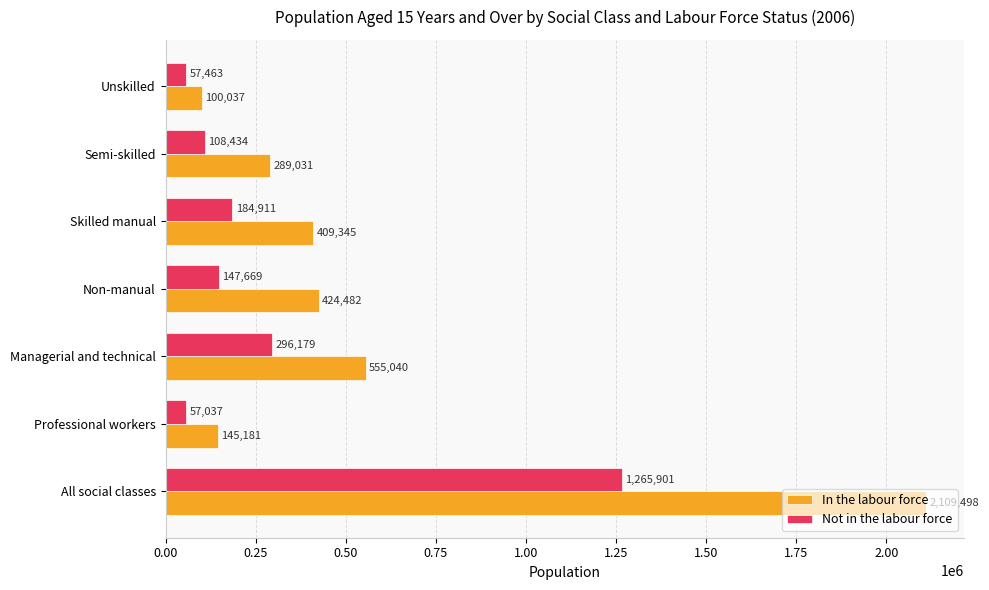

Which category has the lowest value in the In the labour force series?

Unskilled